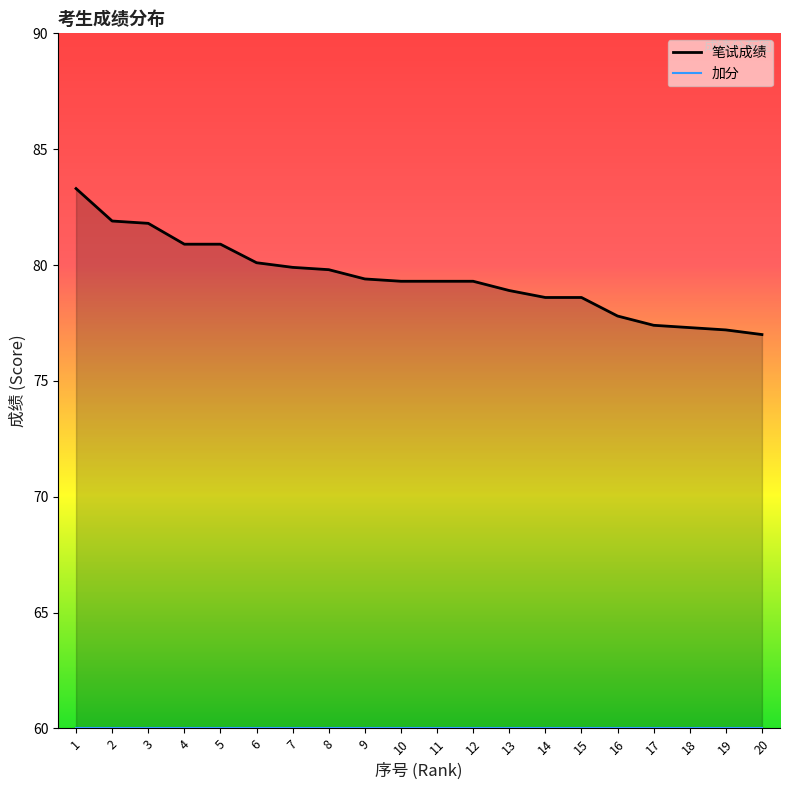

Count the number of categories in the chart.

20